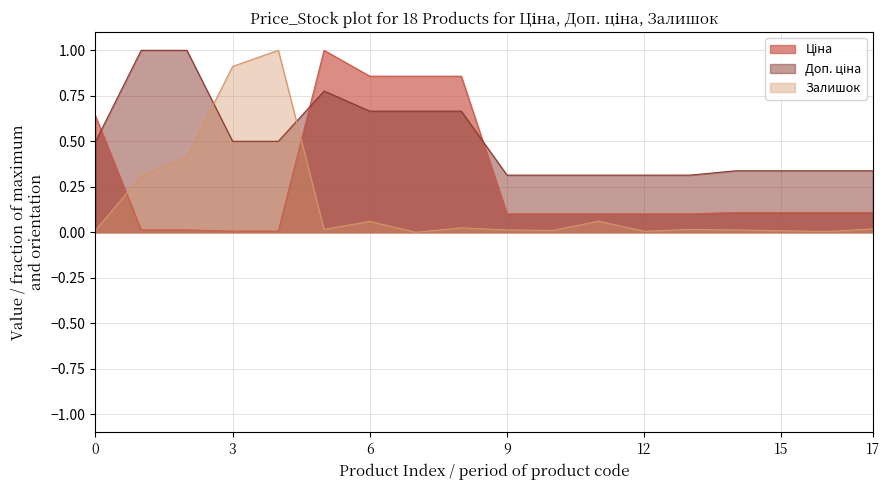

How many times do Доп. ціна and Ціна cross each other?

3